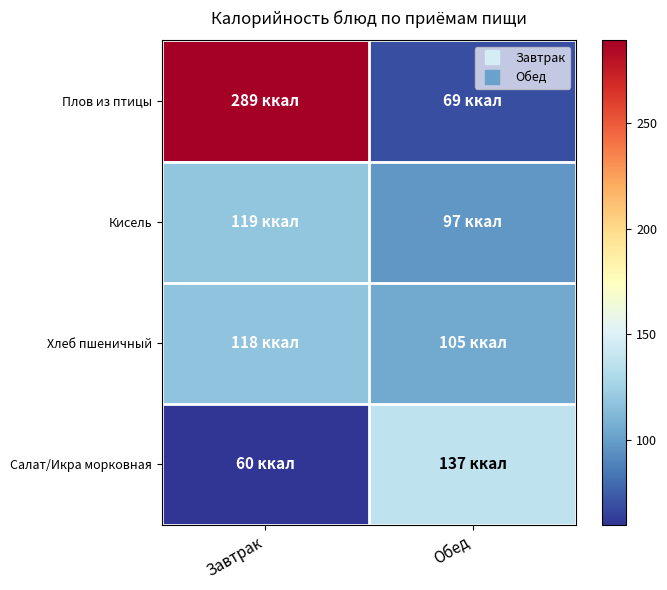

Reading left to right, transcribe all the data shown in this chart.

Плов из птицы: Завтрак=289	Обед=69
Кисель: Завтрак=119	Обед=97
Хлеб пшеничный: Завтрак=118	Обед=105
Салат/Икра морковная: Завтрак=60	Обед=137